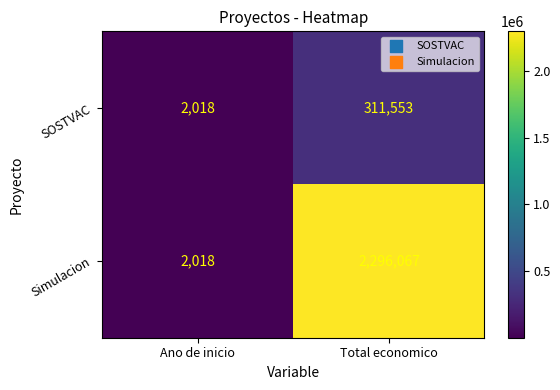

Which category has the highest value across all series?

Total economico